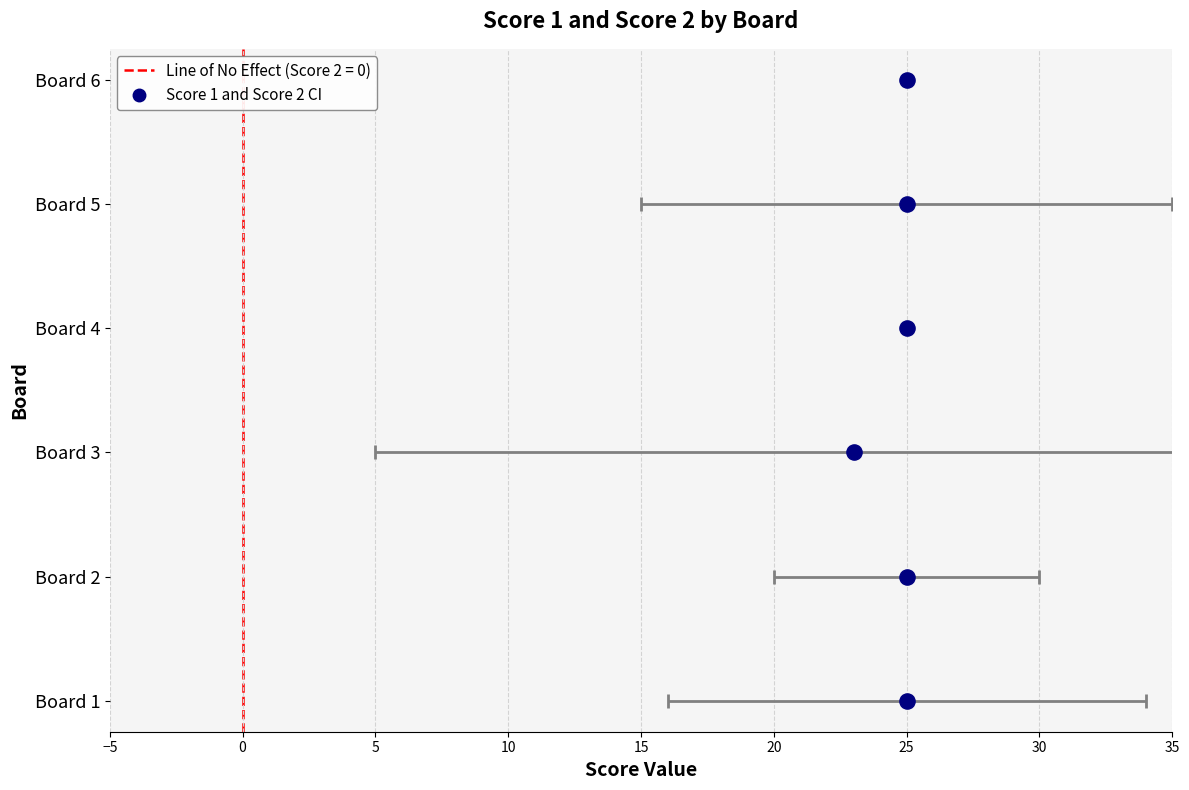

What is the ratio of the value at 0 to the value at 20?

0.2